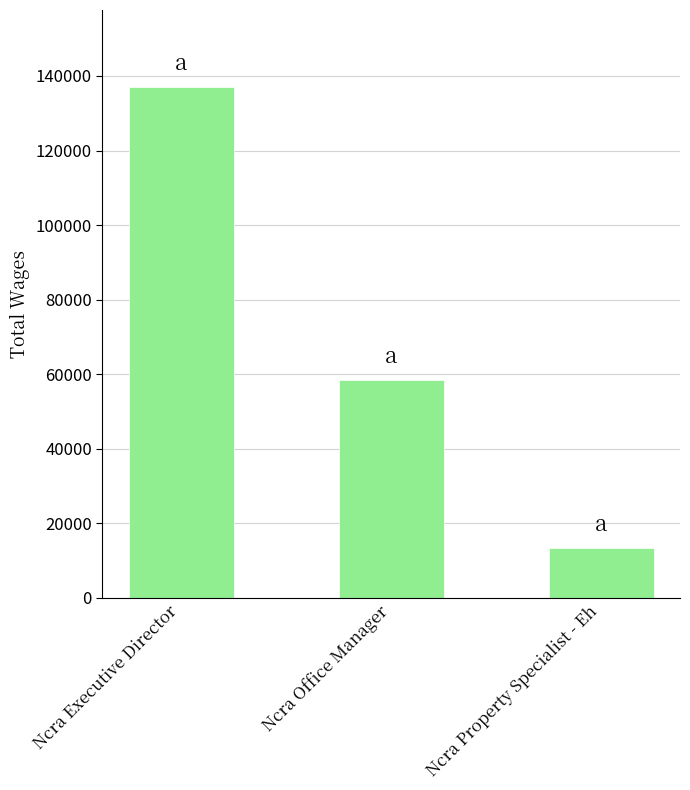

Rank the categories by value from highest to lowest.

Ncra Executive Director, Ncra Office Manager, Ncra Property Specialist - Eh